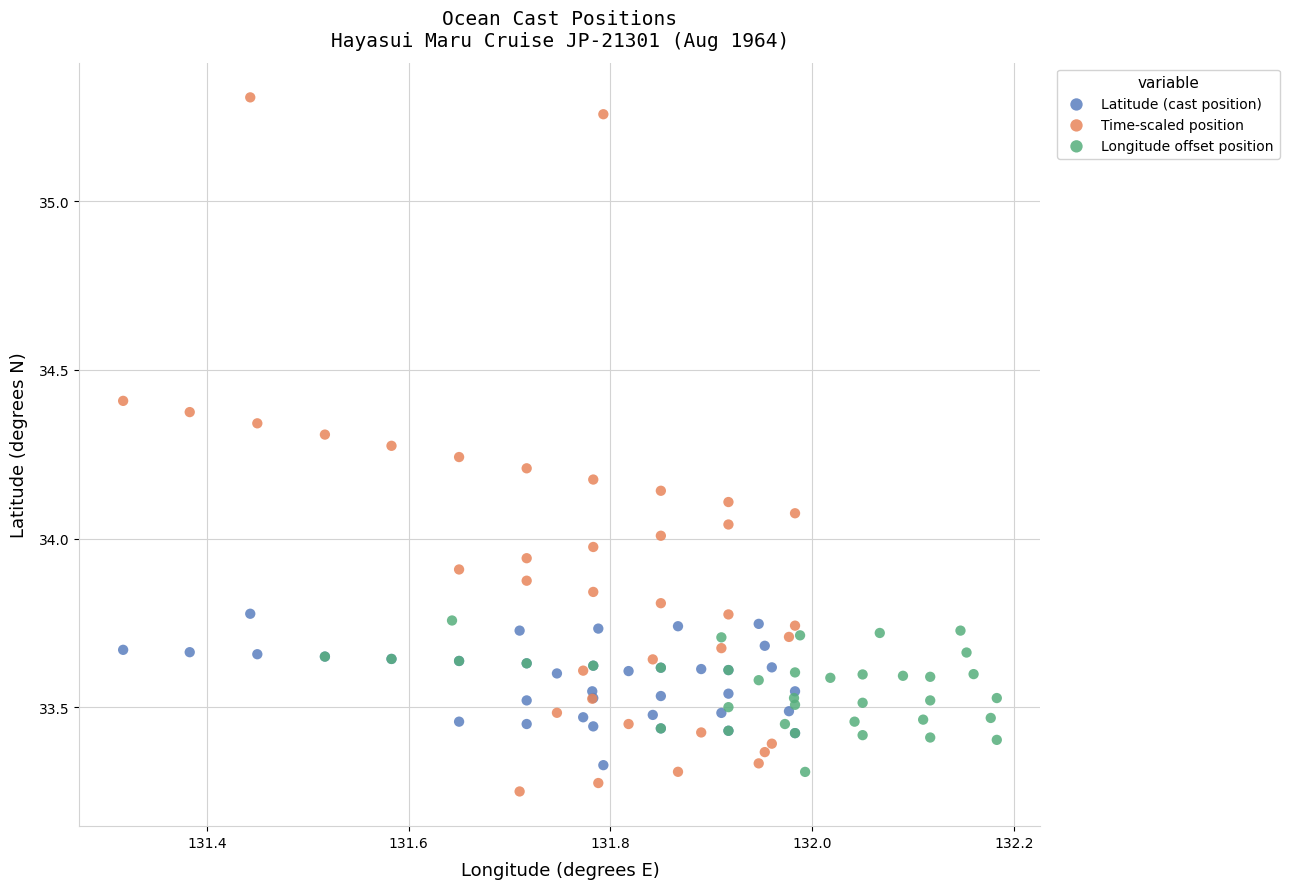

Which series has the widest spread of Y values?

Time-scaled position